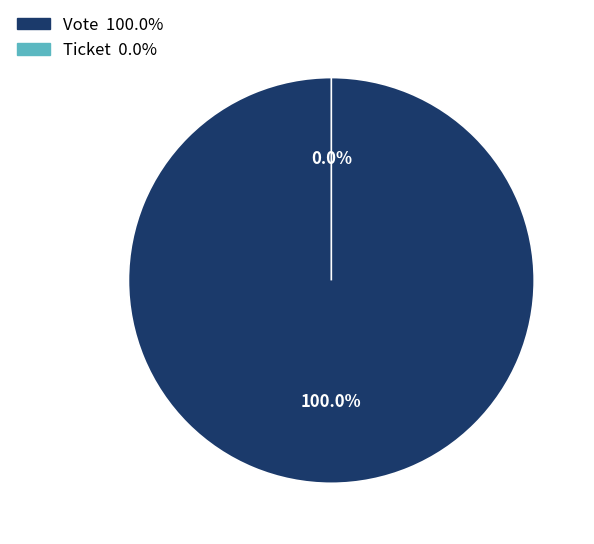

What is the total percentage of Vote and Ticket?

100.0%